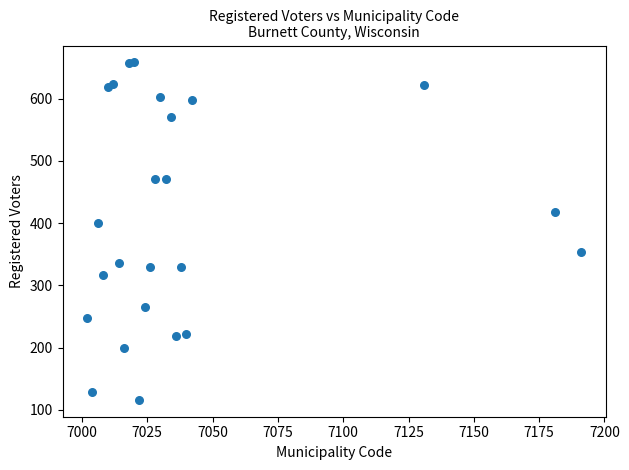

What Y value in the scatter plot is closest to 387?

400